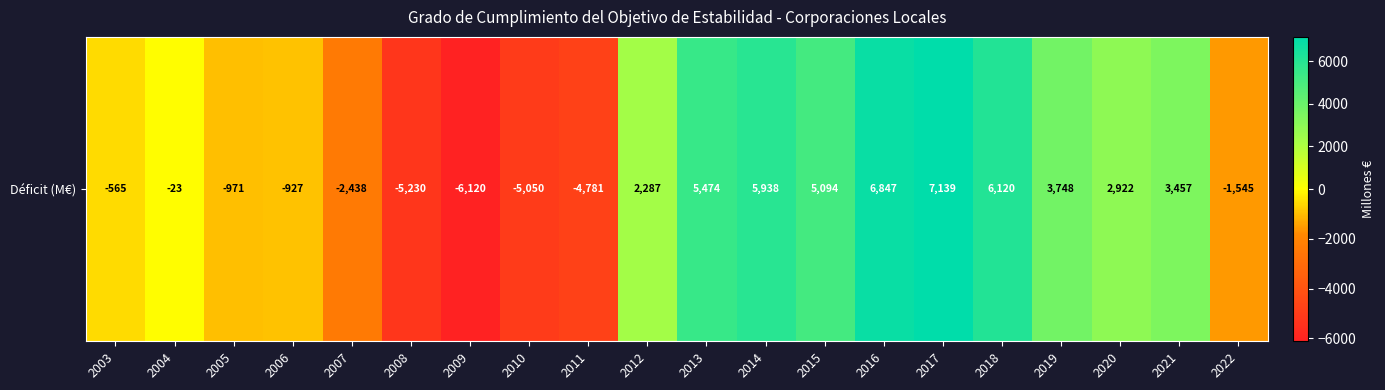

How many negative values are there?

10